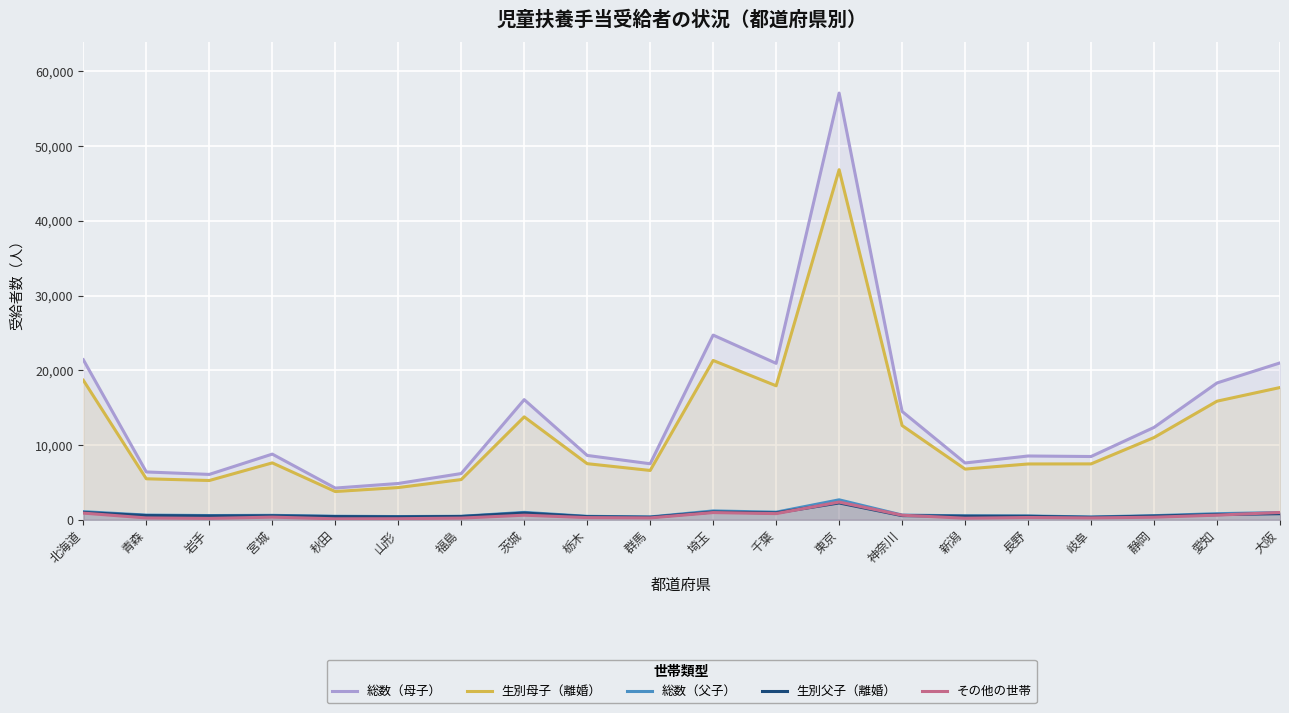

Rank the series by their maximum value, from highest to lowest.

総数（母子）, 生別母子（離婚）, 総数（父子）, その他の世帯, 生別父子（離婚）